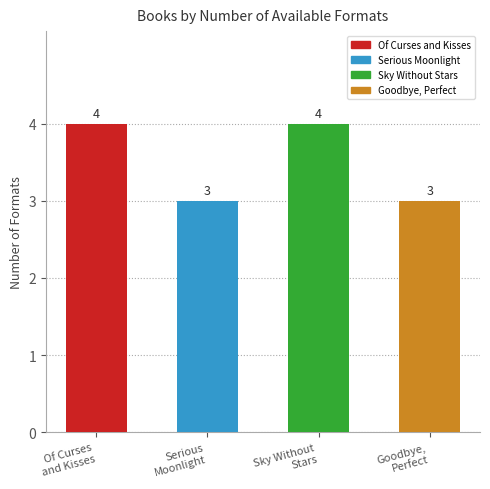

The value at Serious
Moonlight is 5. True or false?

False